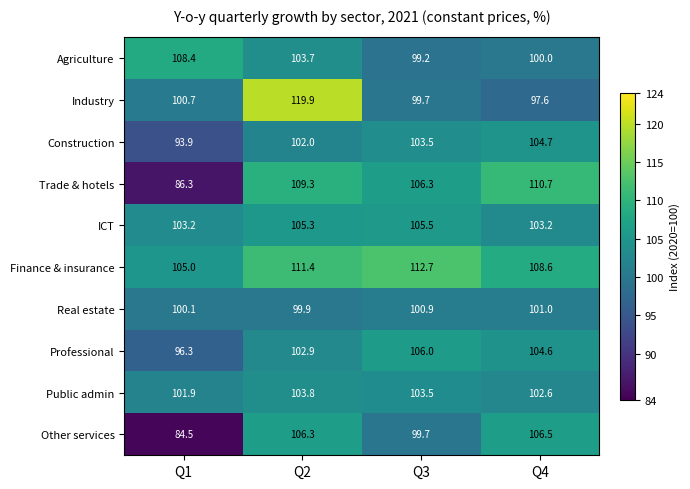

Which series has the widest spread of values?

Trade & hotels